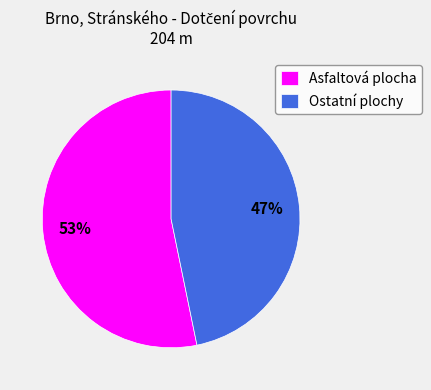

What percentage is the Ostatní plochy slice, to the nearest percent?

47%